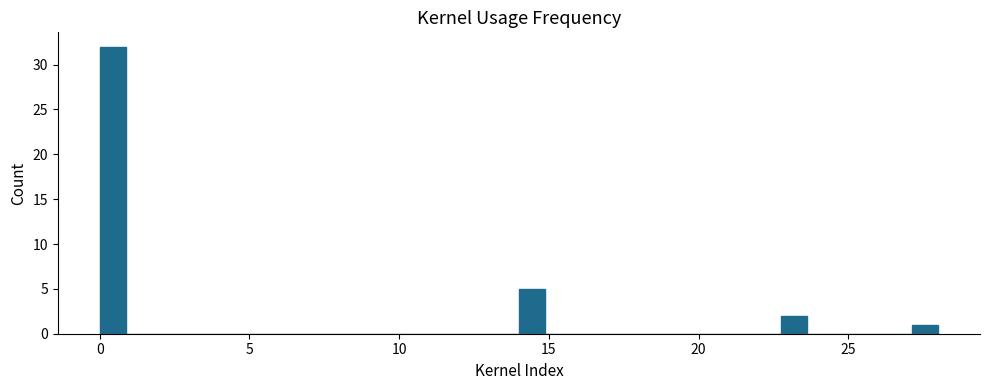

Around what value on the x-axis is the tallest bar? Give the approximate position of its centre, as read against the axis.

0.5